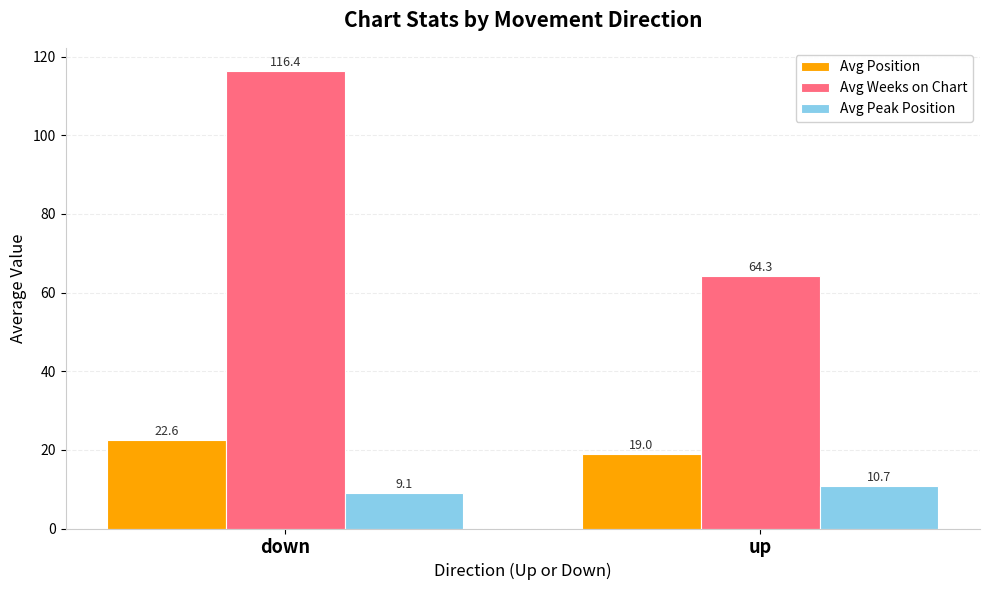

Which category has the lowest value in the Avg Position series?

up